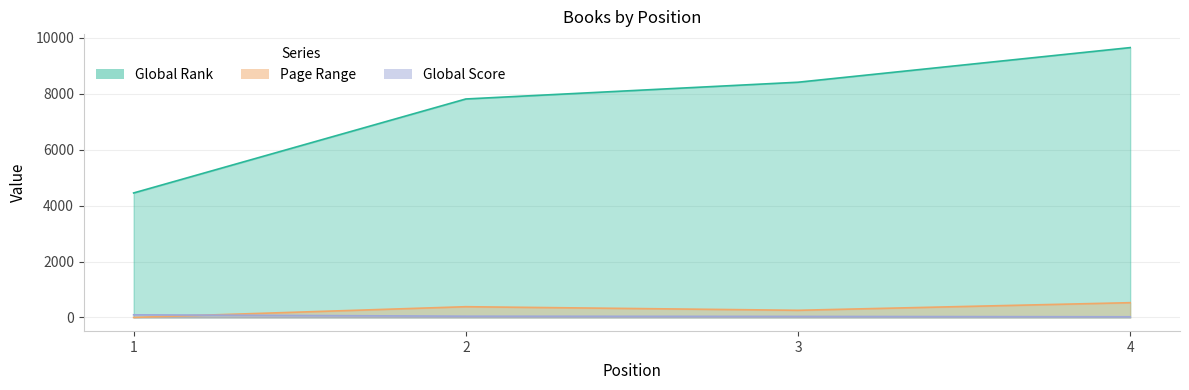

Reading right to left, extract all data points from this chart.

Global Rank: 4=9648	3=8410	2=7811	1=4451
Global Score: 4=24	3=37	2=45	1=94
Page Range: 4=528	3=256	2=384	1=0